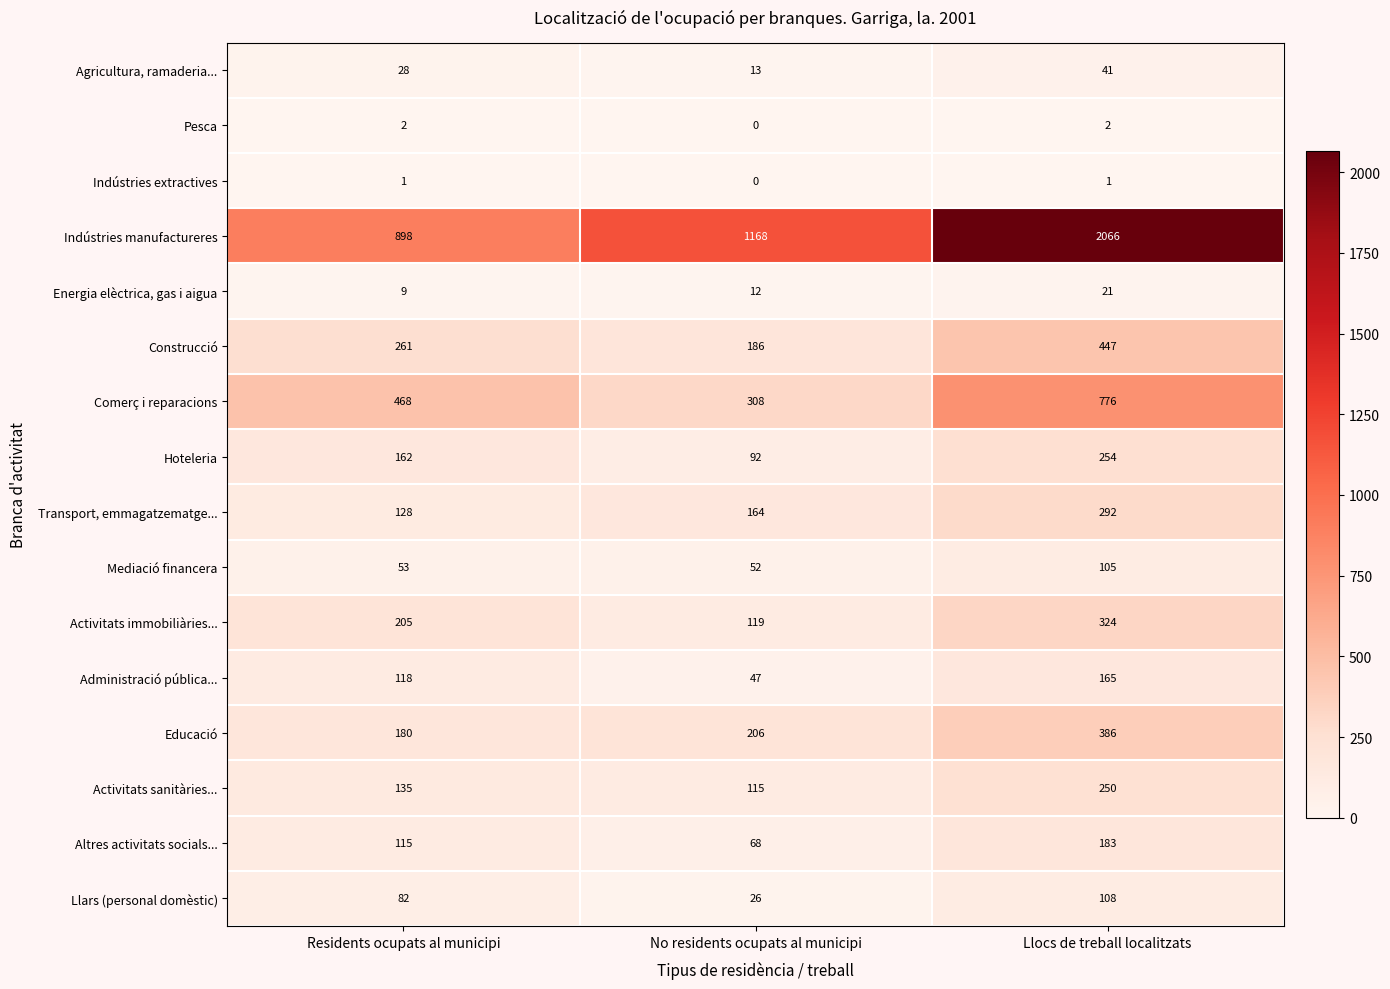

At how many categories does at least one series exceed 1465?

1